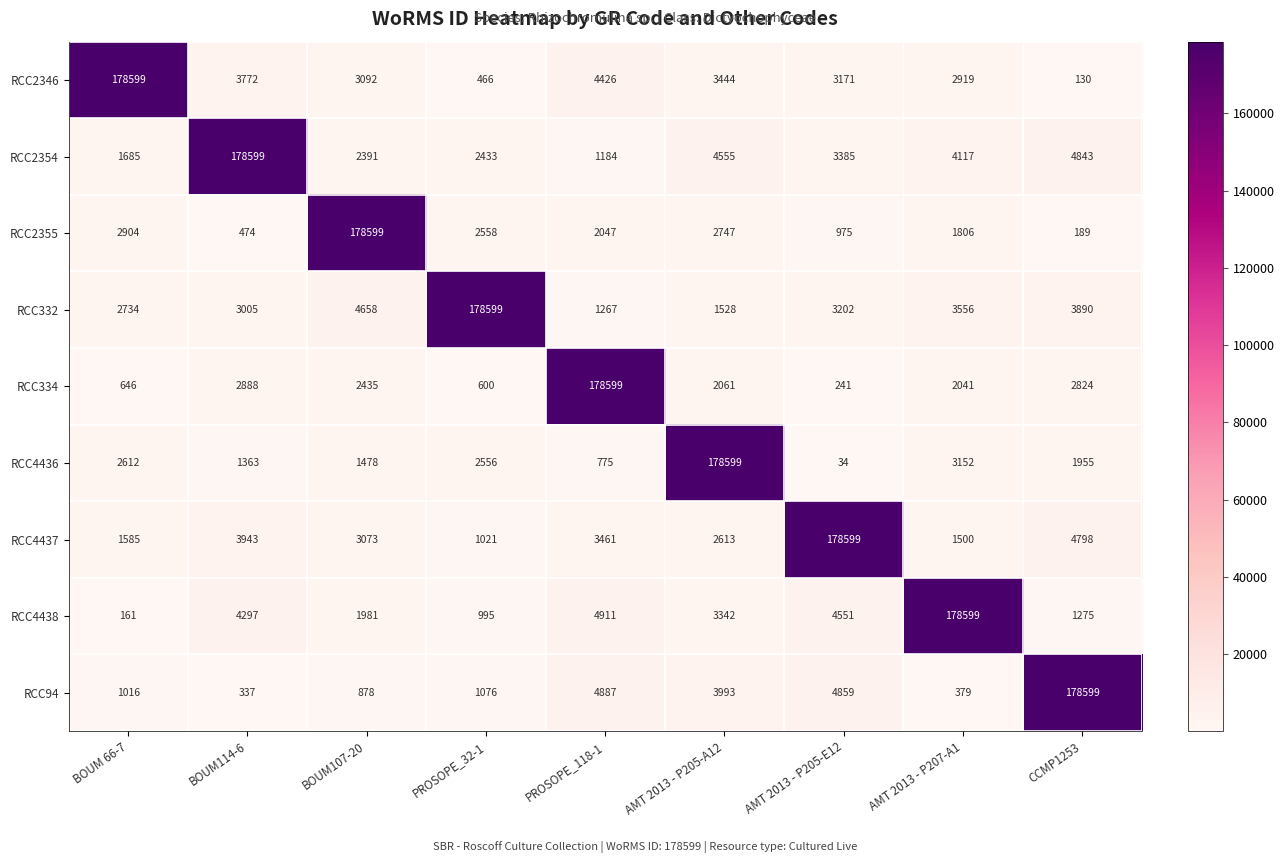

What is the difference between the highest and lowest values at PROSOPE_118-1?

177824